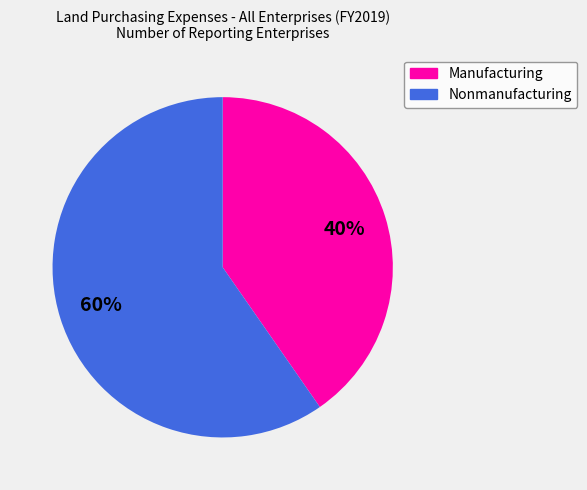

What is the ratio of the value at Nonmanufacturing to the value at Manufacturing?

1.5